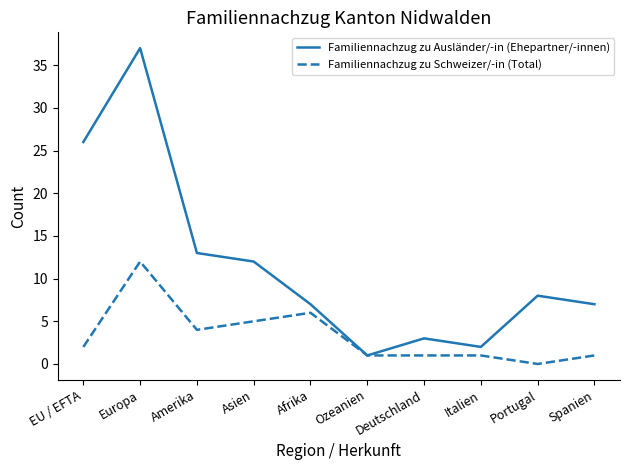

What is the total value across all series at Afrika?

13